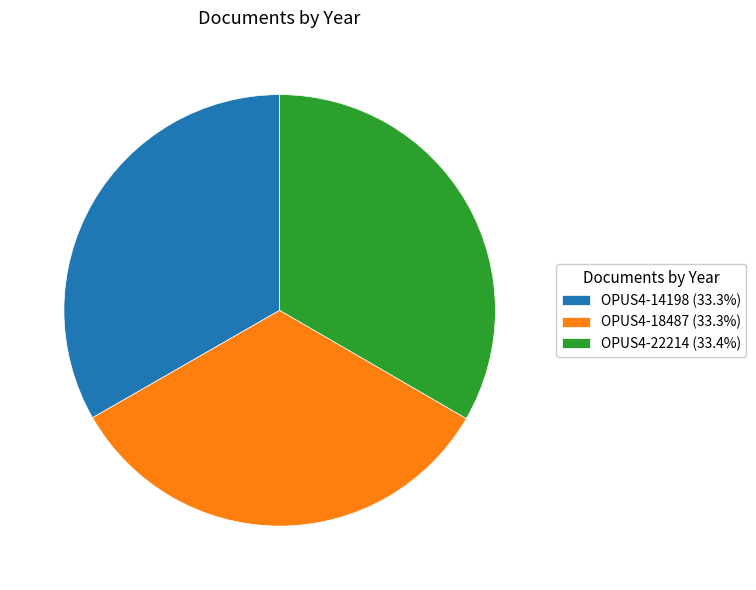

Combined, do OPUS4-22214 and OPUS4-14198 account for over 50%?

Yes